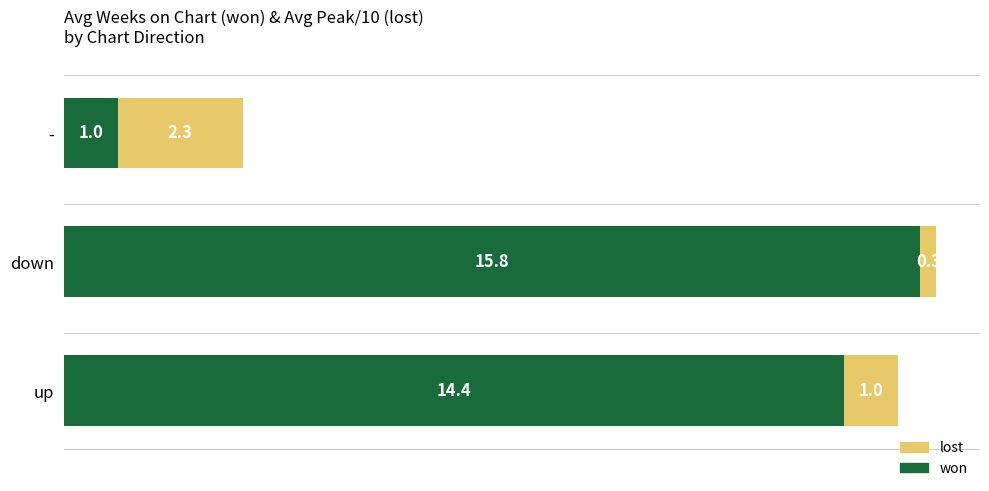

Which category has the highest value in the won series?

down